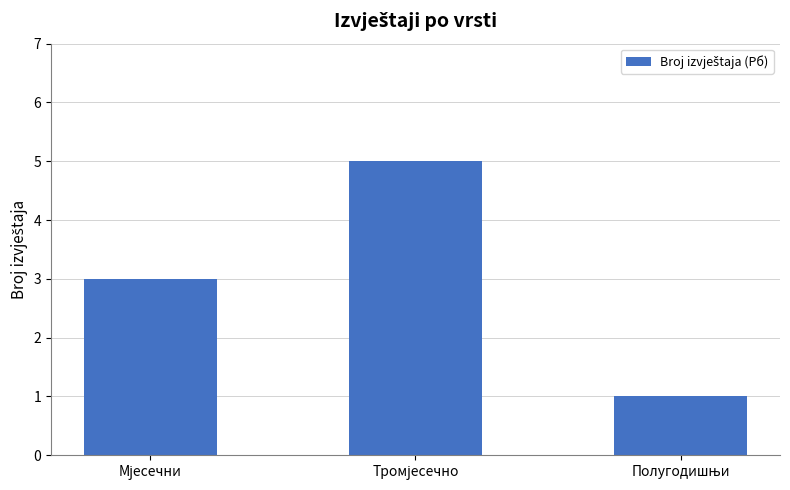

How many values are below 3?

1